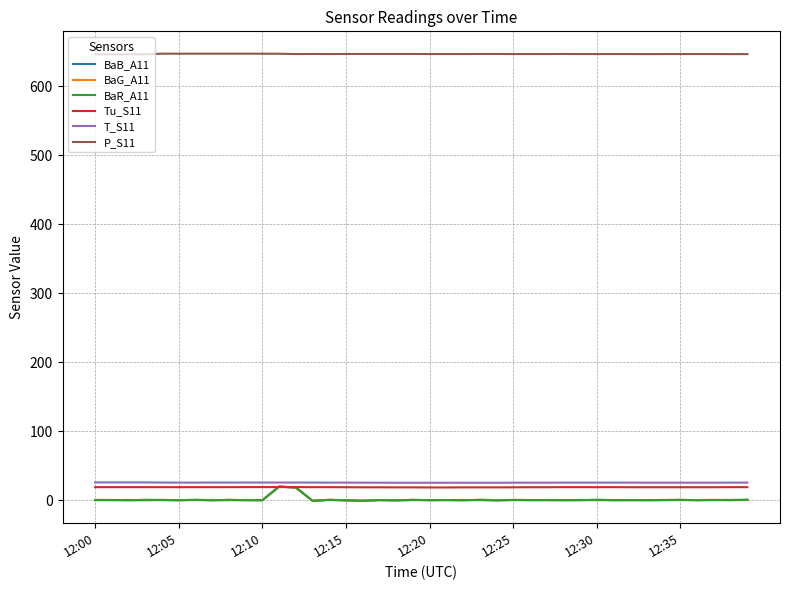

What is the maximum value for BaB_A11?

19.8